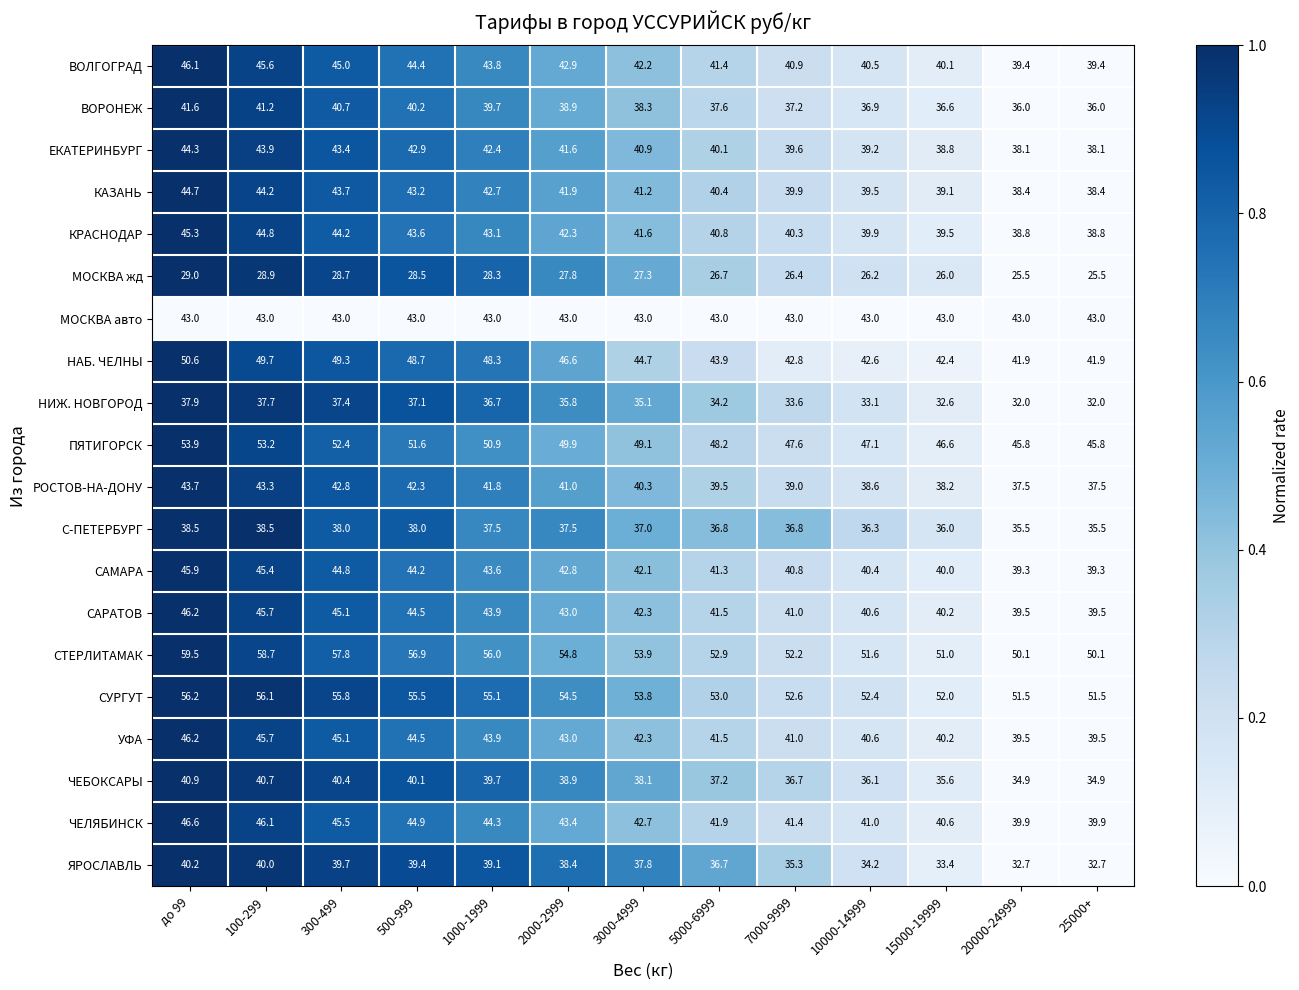

Which series changed the most between 500-999 and 15000-19999?

НАБ. ЧЕЛНЫ